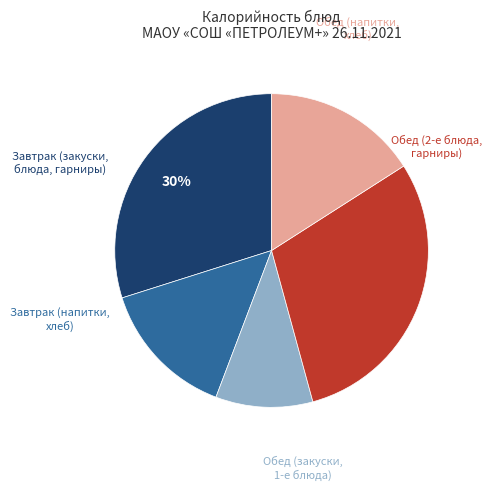

To the nearest percent, what is the difference between the largest and smallest slice percentages?

20%